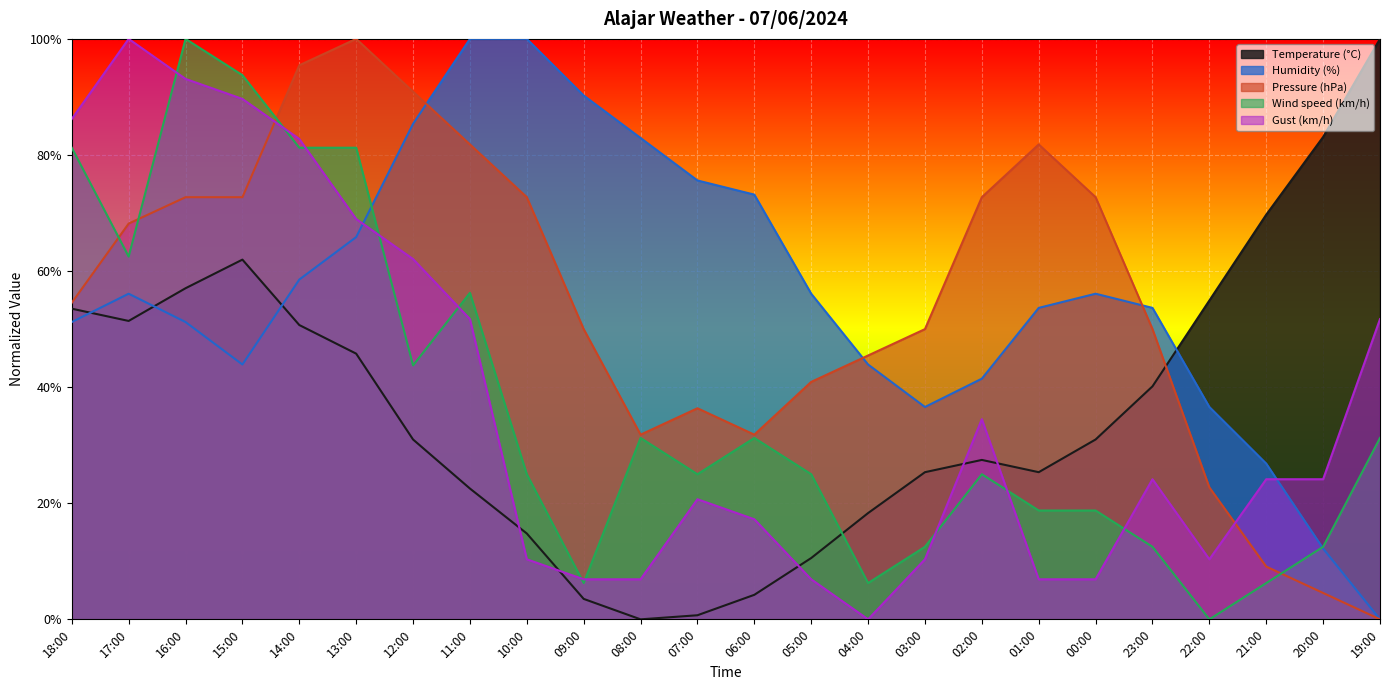

What is the label of the 17th point from the right?

11:00